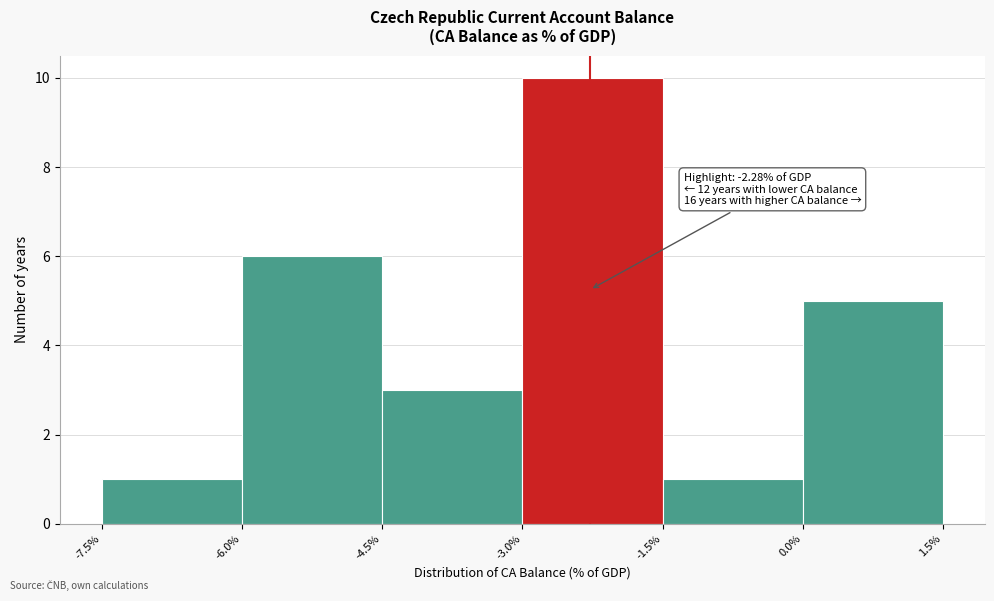

Which range on the x-axis has the tallest bar?

-3.0% to -1.5%